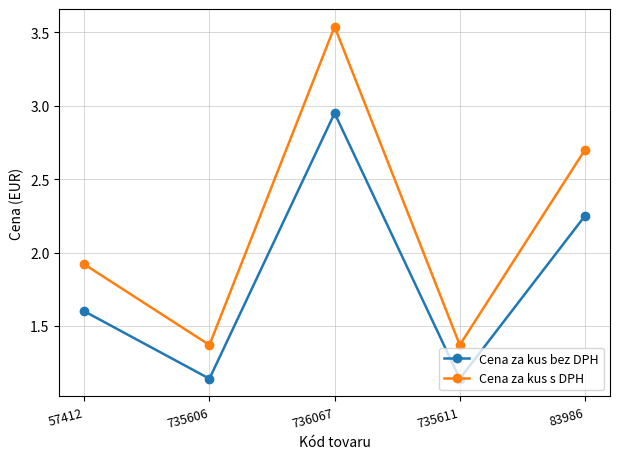

Is it true that Cena za kus bez DPH equals 2.0 at 735606?

False